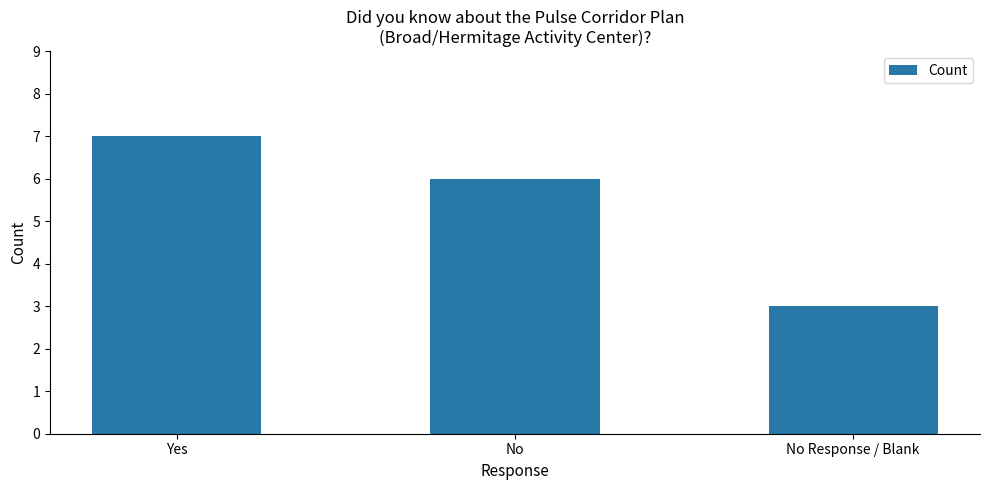

What is the difference between the maximum and minimum values?

4